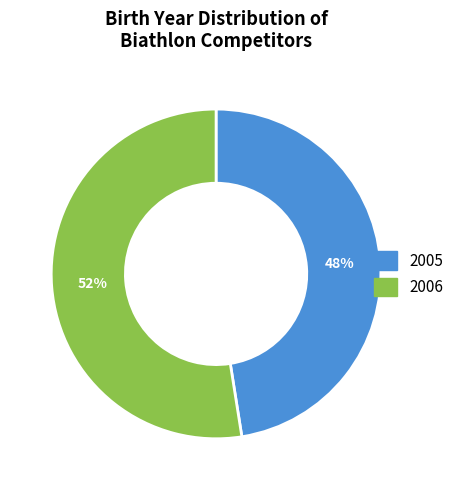

How many slices are in this pie chart?

2